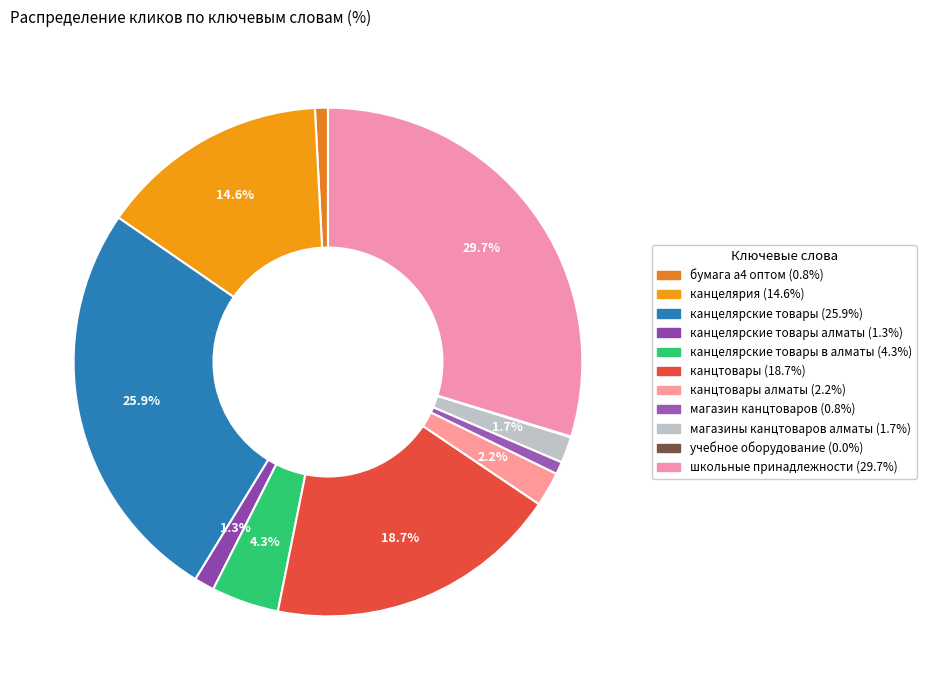

What is the smallest slice in the pie chart?

учебное оборудование